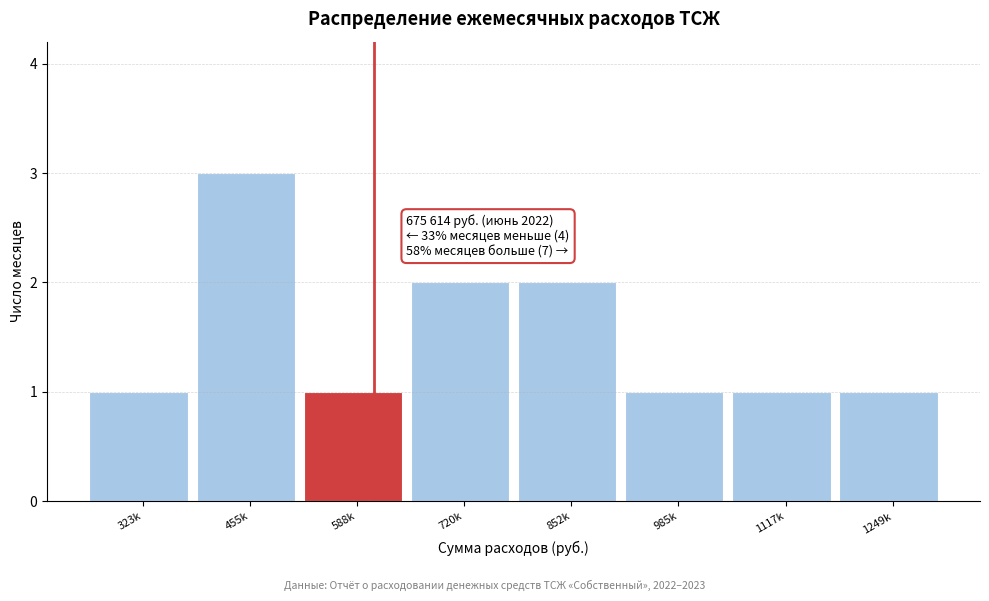

Reading right to left, extract all data points from this chart.

1	1	1	2	2	1	3	1